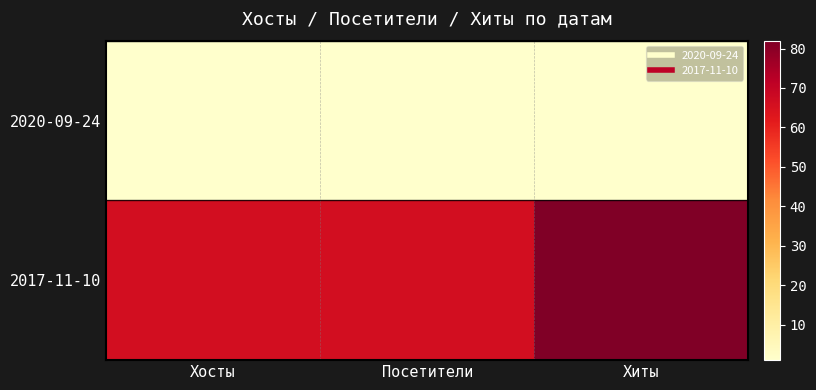

Rank the series by their average value, from highest to lowest.

2017-11-10, 2020-09-24